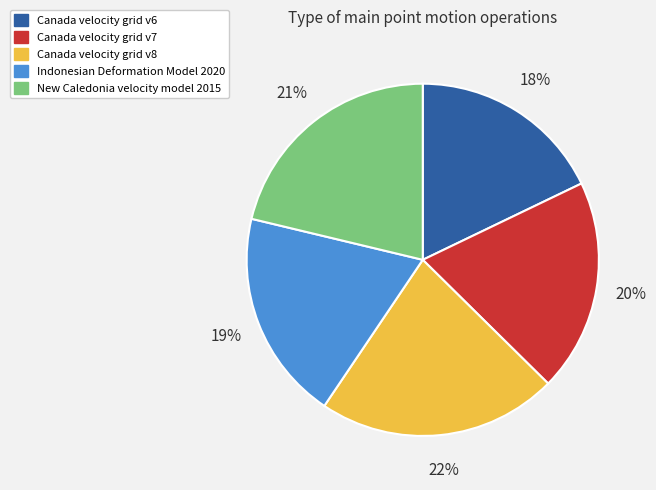

True or false: Indonesian Deformation Model 2020 accounts for 19% of the total.

True